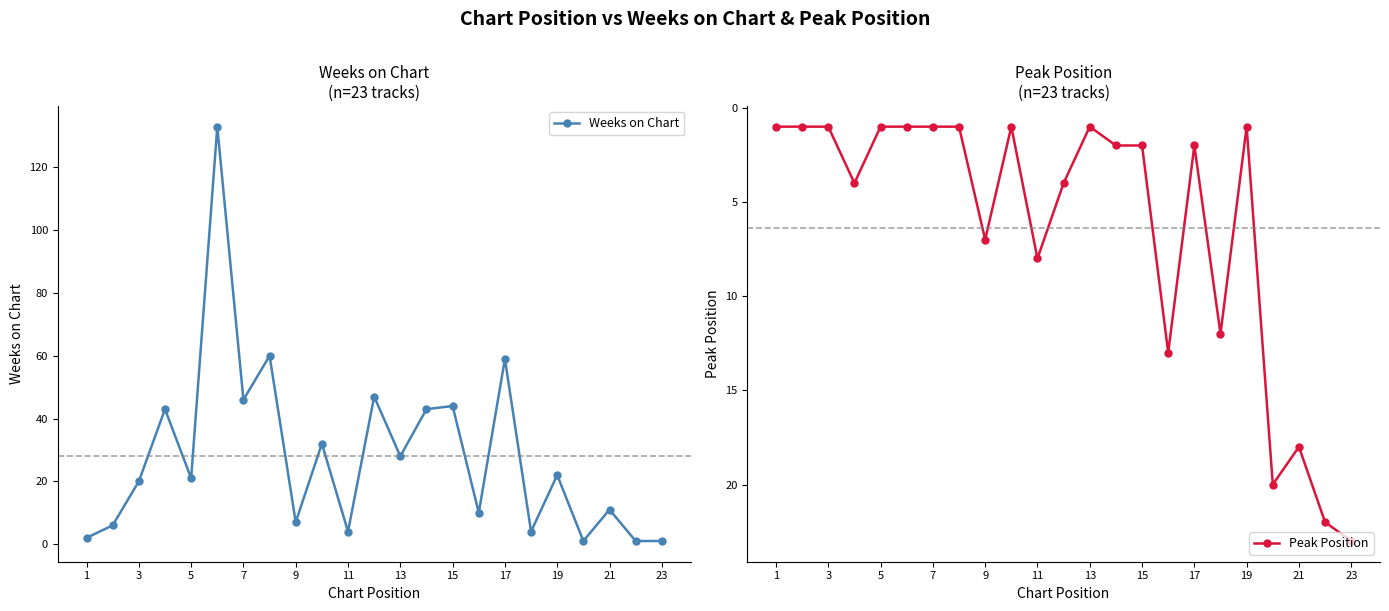

What is the maximum value for Weeks on Chart?

133